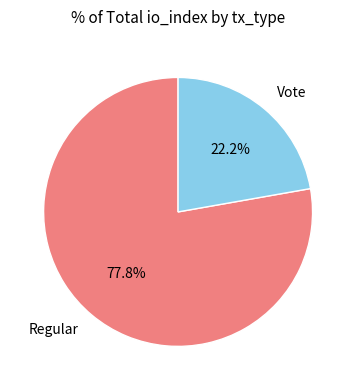

How many slices are in this pie chart?

2